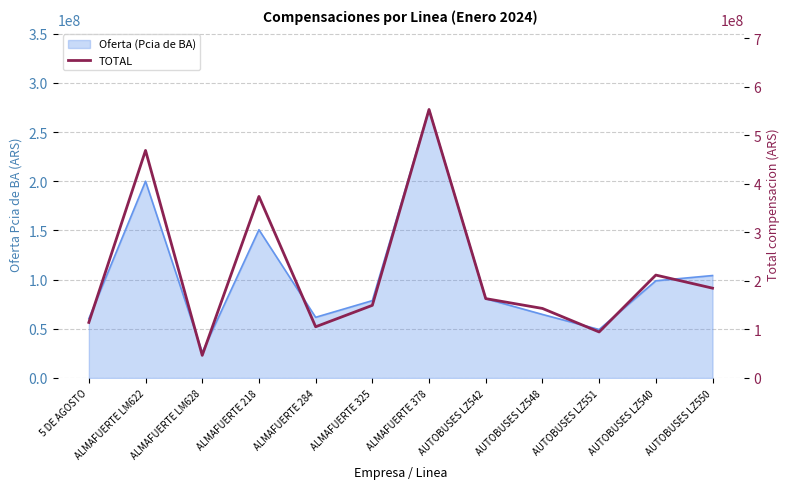

What is the change in value from ALMAFUERTE 218 to AUTOBUSES LZ550?

-189084426.9